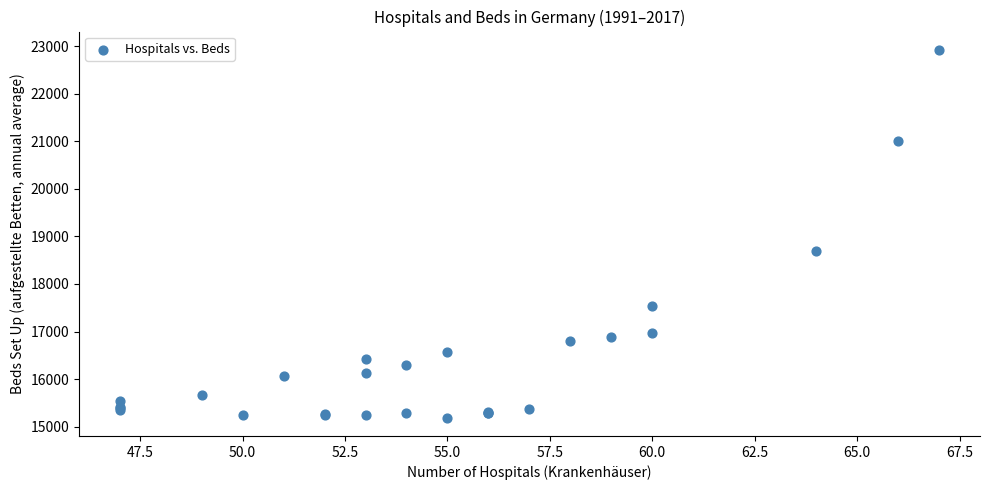

What Y value in the scatter plot is closest to 19054?

18687